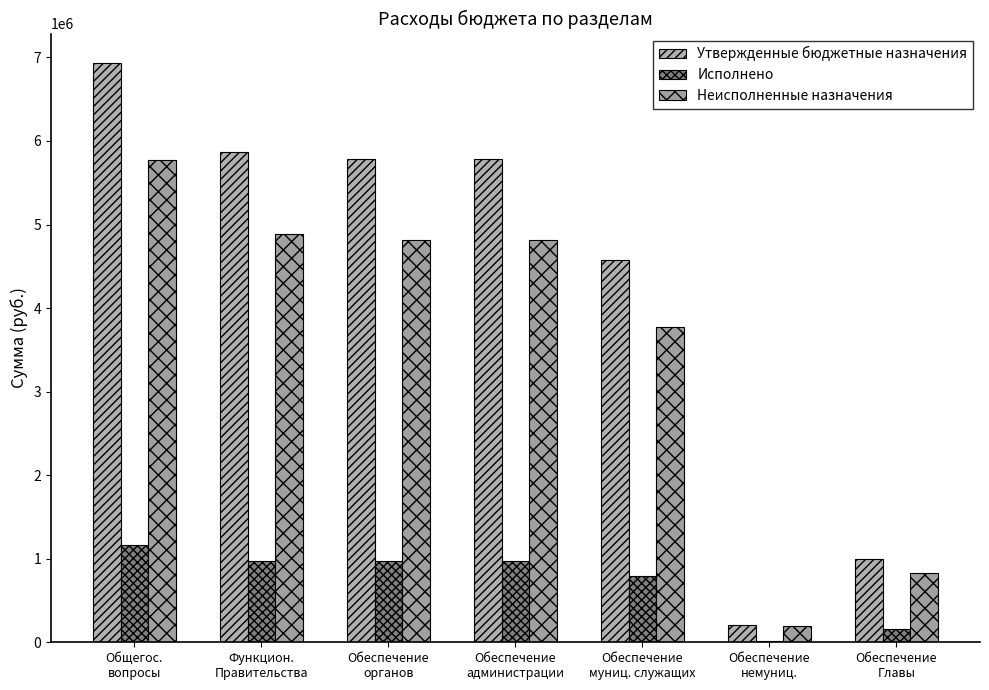

Which series has the widest spread of values?

Утвержденные бюджетные назначения